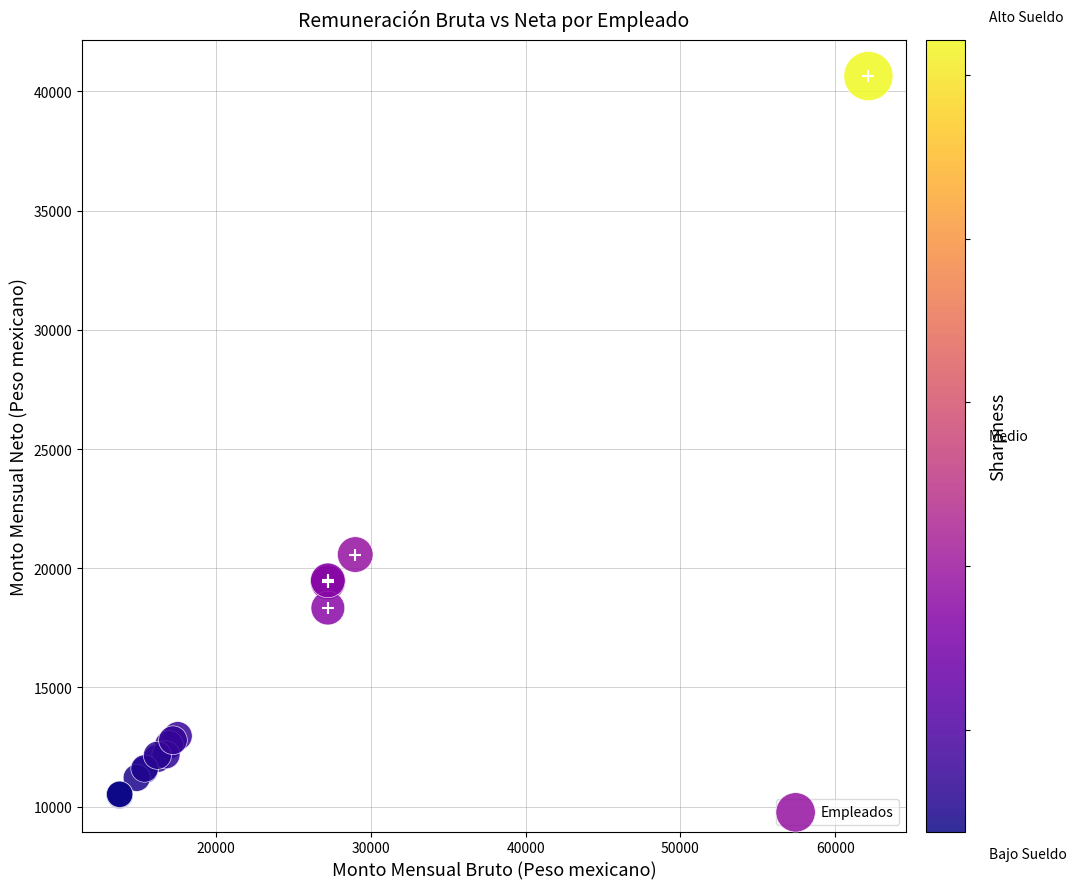

What Y value in the scatter plot is closest to 25554?

20573.8